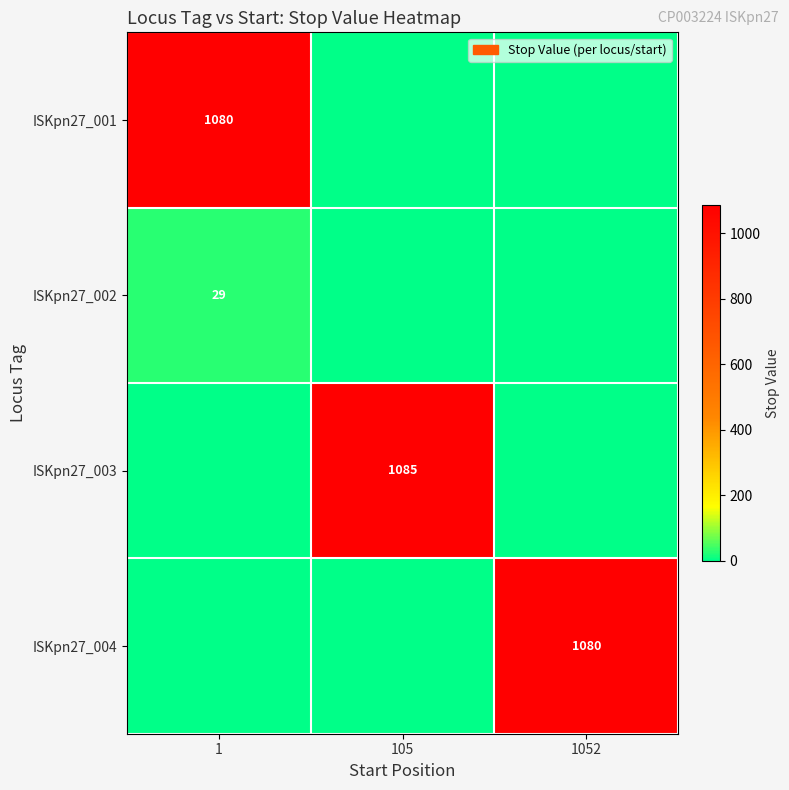

Which has a higher value, 1 or 1052?

1